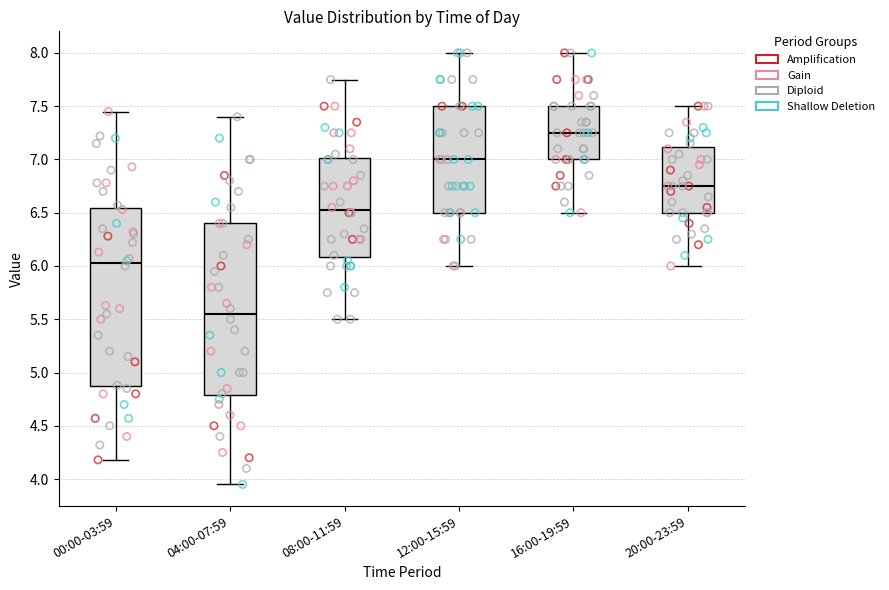

Which box has the highest median line?

16:00-19:59